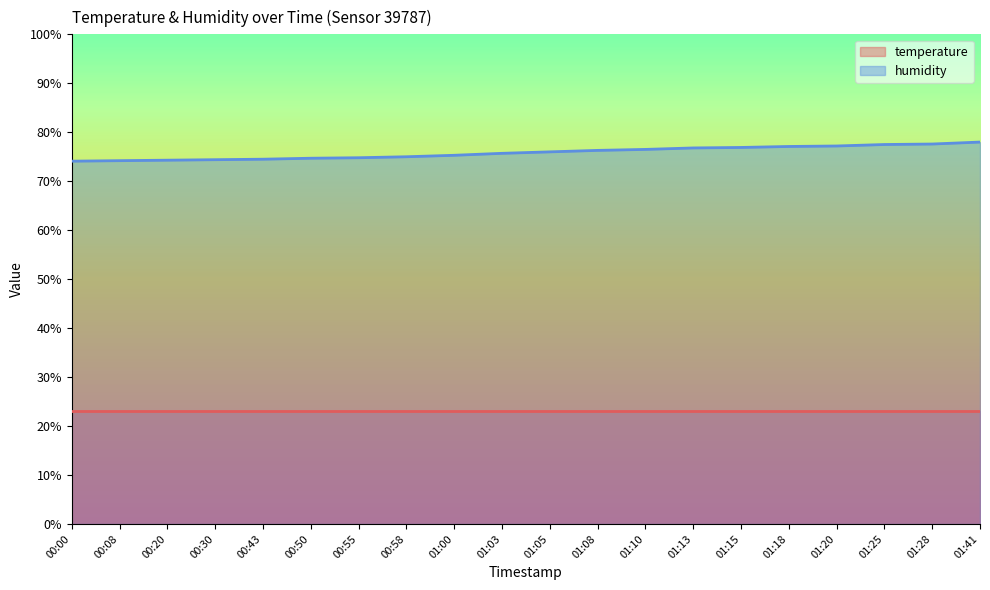

The value at 01:15 is 34.9. True or false?

False